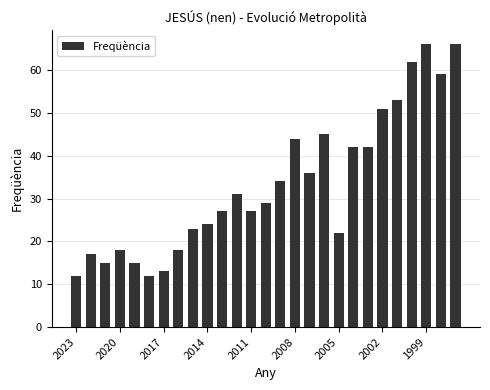

What is the difference between the maximum and minimum values?

54